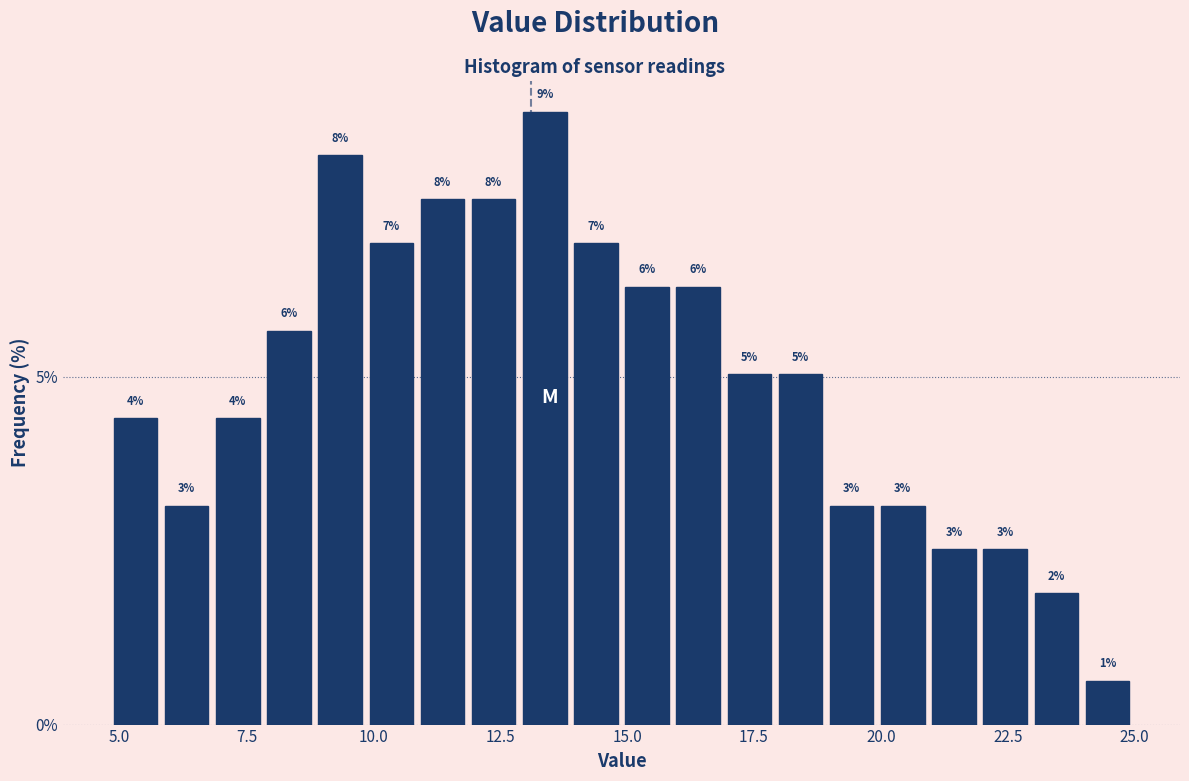

Around what value on the x-axis is the tallest bar? Give the approximate position of its centre, as read against the axis.

13.5